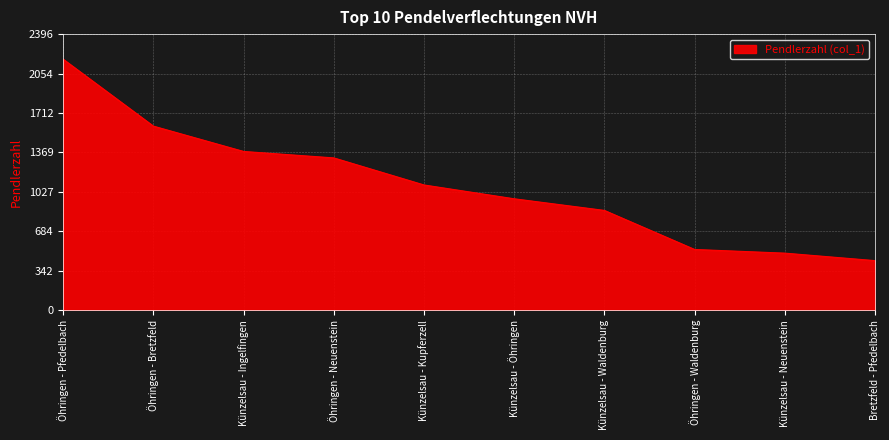

Reading left to right, transcribe all the data shown in this chart.

Öhringen - Pfedelbach=2179	Öhringen - Bretzfeld=1598	Künzelsau - Ingelfingen=1378	Öhringen - Neuenstein=1322	Künzelsau - Kupferzell=1087	Künzelsau - Öhringen=967	Künzelsau - Waldenburg=866	Öhringen - Waldenburg=527	Künzelsau - Neuenstein=495	Bretzfeld - Pfedelbach=430